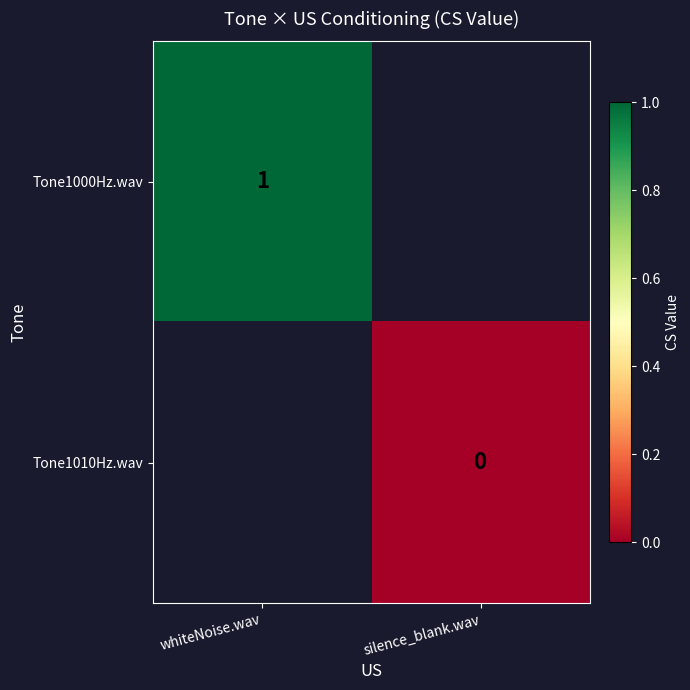

How many series are shown in this chart?

2